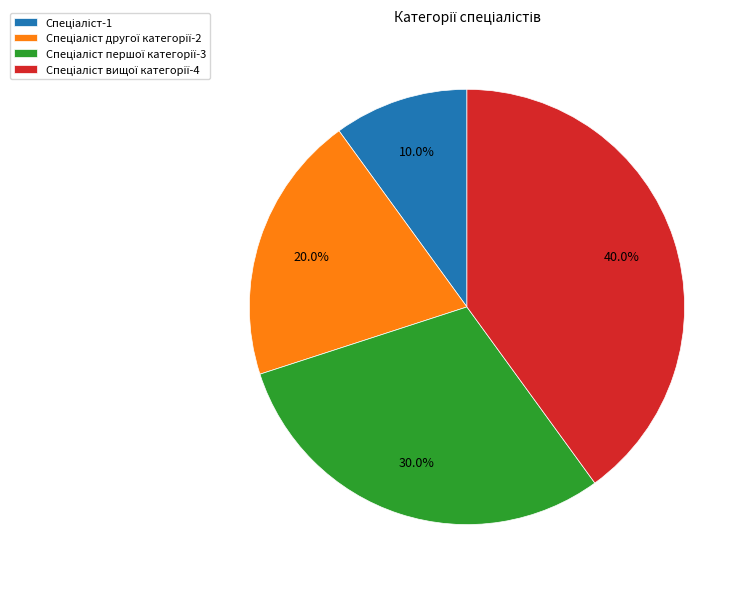

Is there a majority slice in this chart?

No